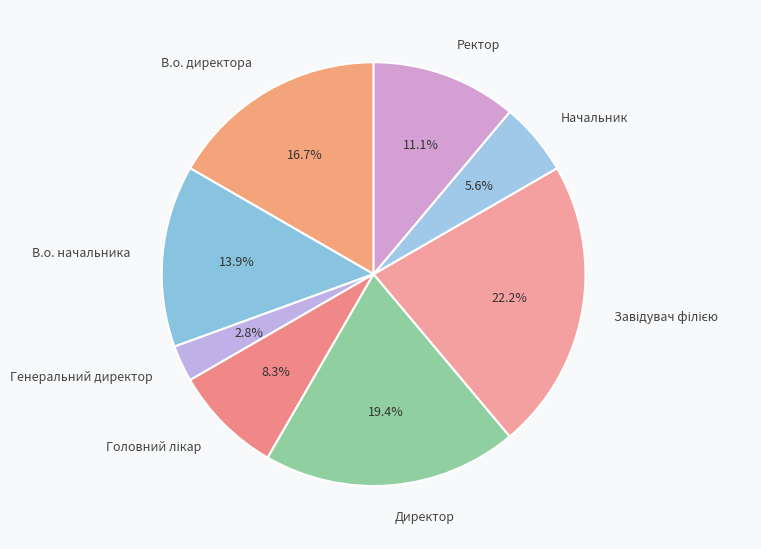

Approximately how many times larger is the value at Директор compared to В.о. директора?

1.2